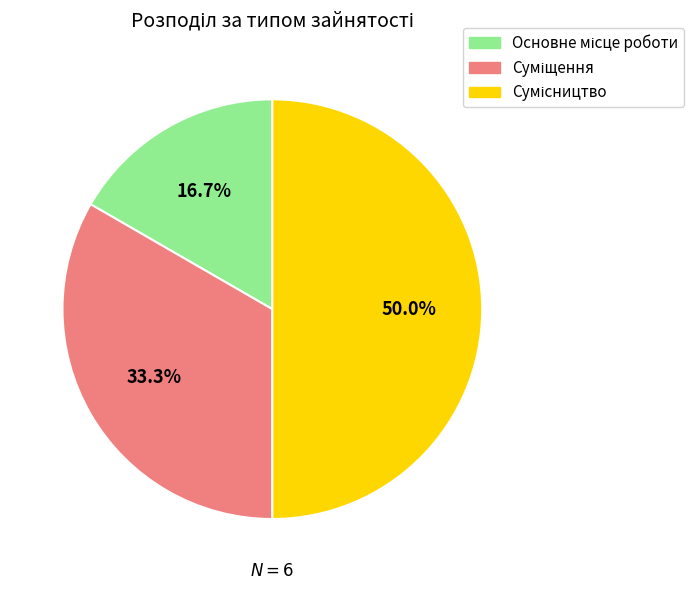

How many segments does this pie chart have?

3